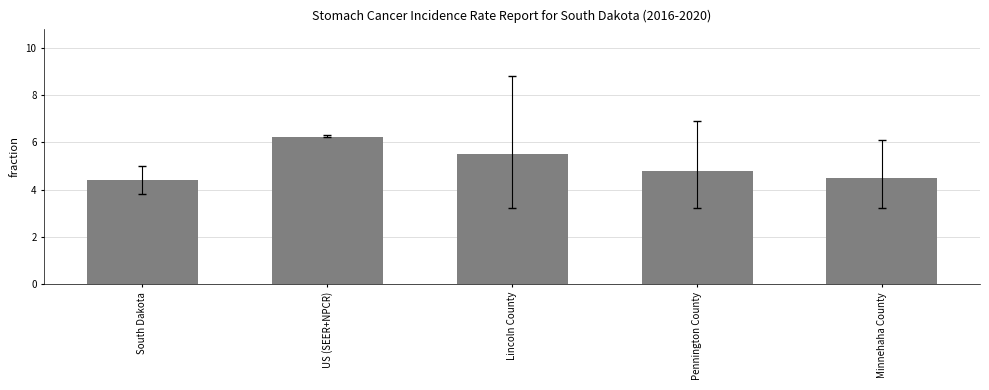

Between US (SEER+NPCR) and South Dakota, which is larger?

US (SEER+NPCR)